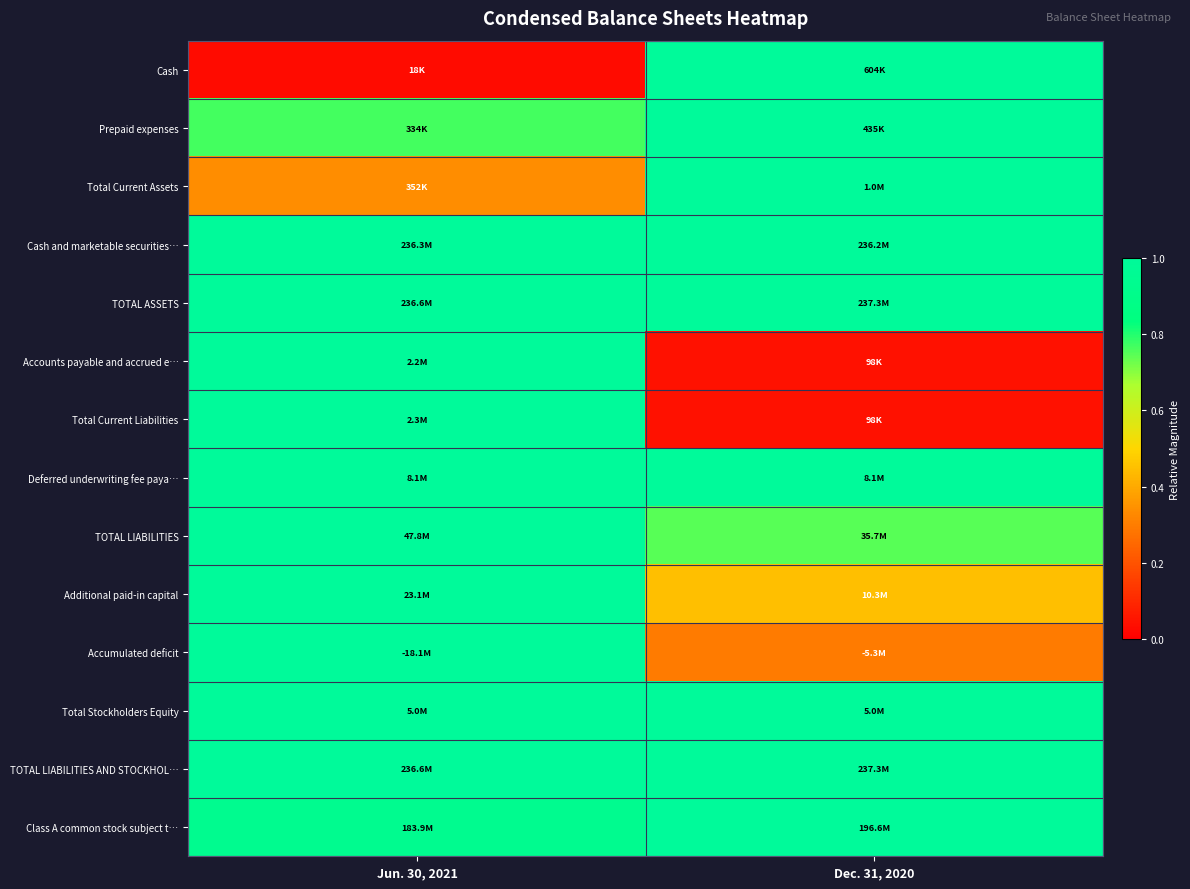

What is the maximum value shown in the chart?

1.0